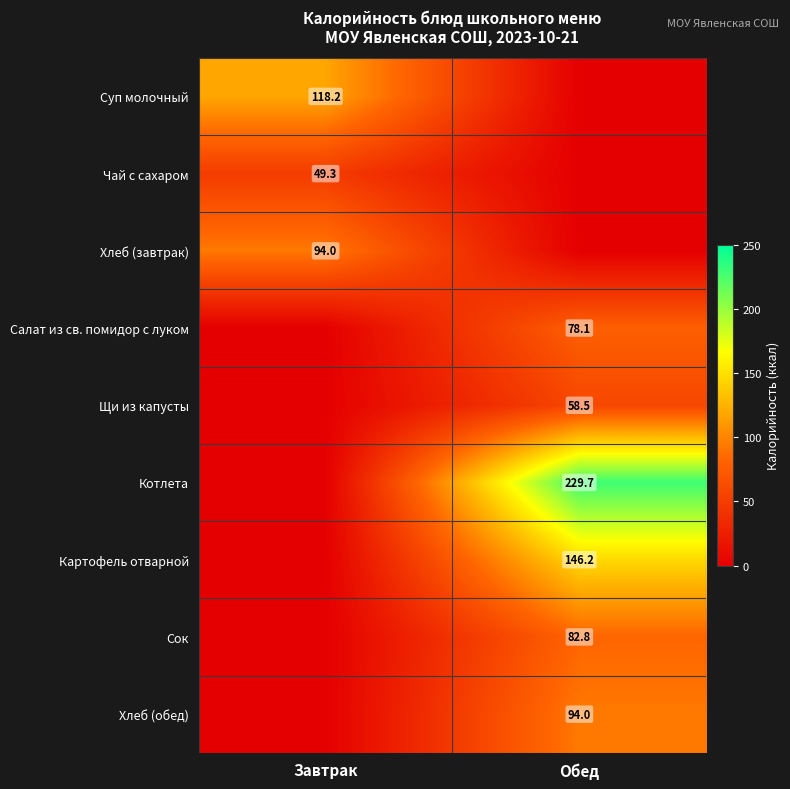

Which series changed the most between Завтрак and Обед?

Котлета